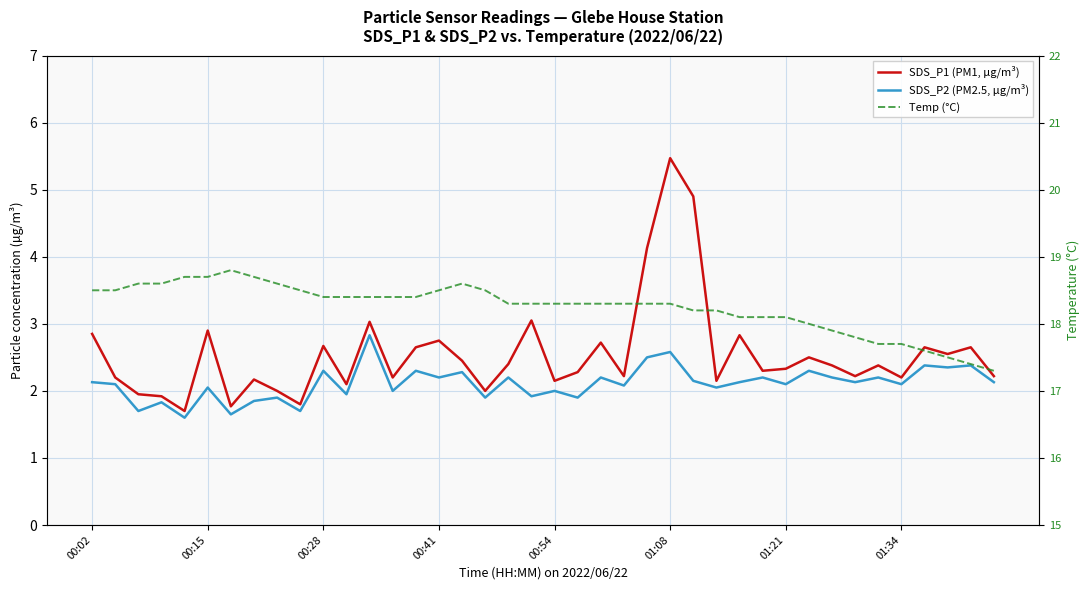

How many interior local peaks does the Temp (°C) series have?

2